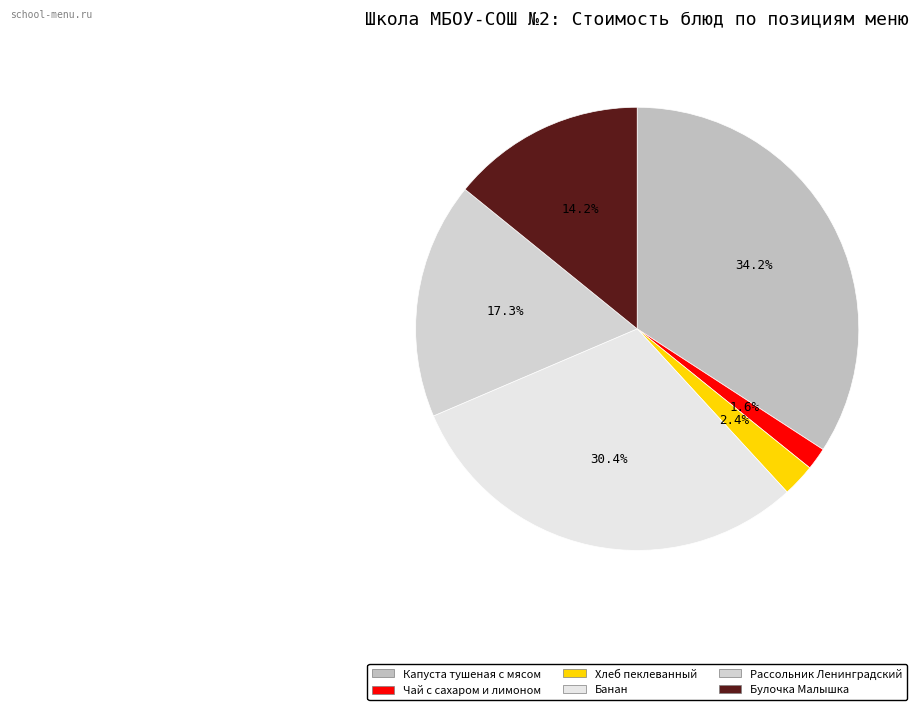

Is the sum of Чай с сахаром и лимоном and Капуста тушеная с мясом greater than half?

No